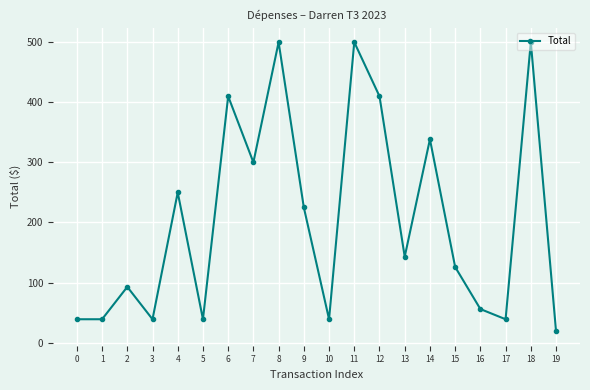

What is the ratio of the value at 4 to the value at 18?

0.5